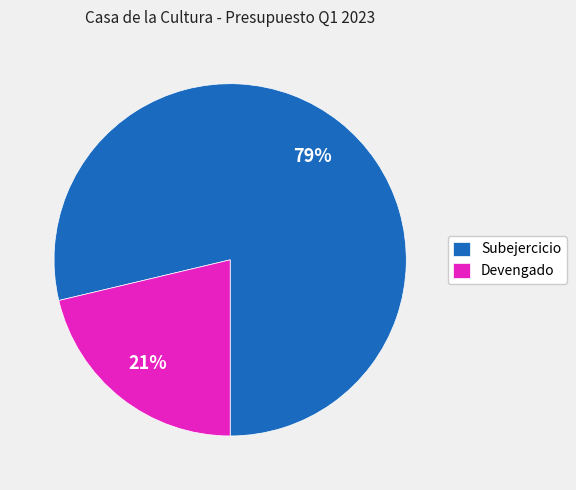

Which has a higher value, Subejercicio or Devengado?

Subejercicio